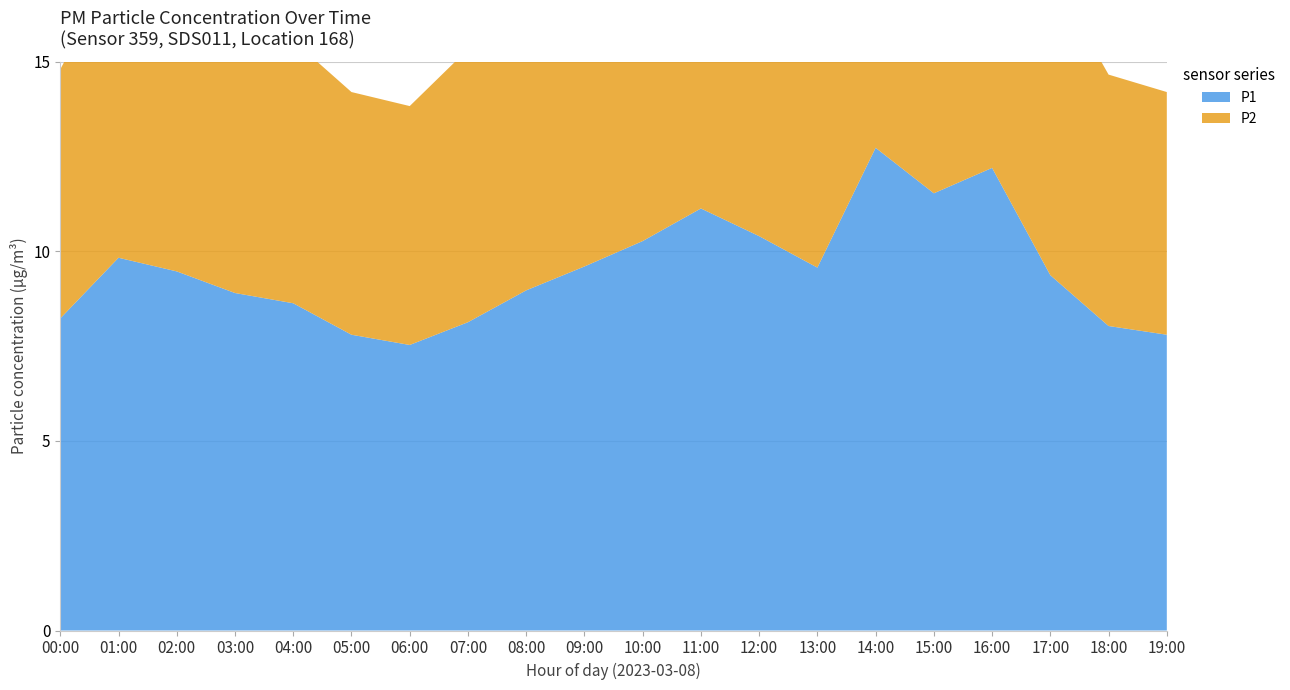

Reading right to left, extract all data points from this chart.

P1: 19:00=7.8	18:00=8.0	17:00=9.4	16:00=12.2	15:00=11.5	14:00=12.7	13:00=9.6	12:00=10.4	11:00=11.1	10:00=10.3	09:00=9.6	08:00=9.0	07:00=8.1	06:00=7.5	05:00=7.8	04:00=8.6	03:00=8.9	02:00=9.5	01:00=9.8	00:00=8.2
P2: 19:00=6.4	18:00=6.6	17:00=8.0	16:00=9.4	15:00=8.6	14:00=8.7	13:00=8.0	12:00=8.3	11:00=8.1	10:00=6.9	09:00=7.7	08:00=6.6	07:00=7.2	06:00=6.3	05:00=6.4	04:00=6.9	03:00=7.1	02:00=7.5	01:00=7.8	00:00=6.6